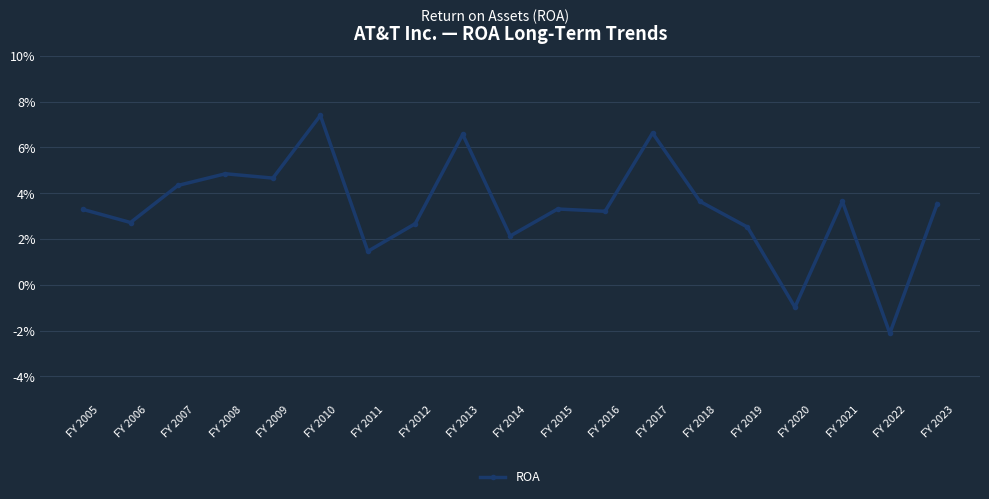

Is this an area chart (filled region under the line)?

No